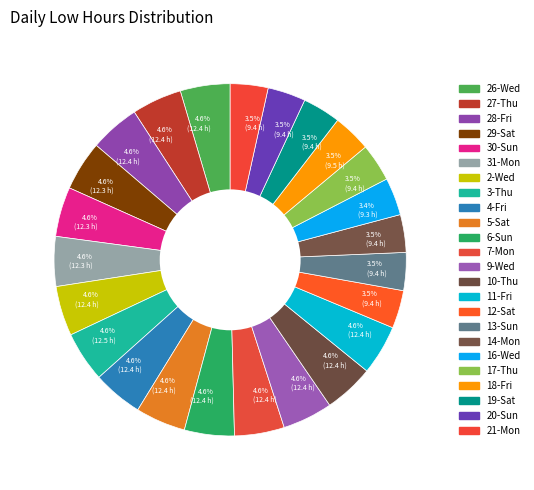

How many segments does this pie chart have?

24